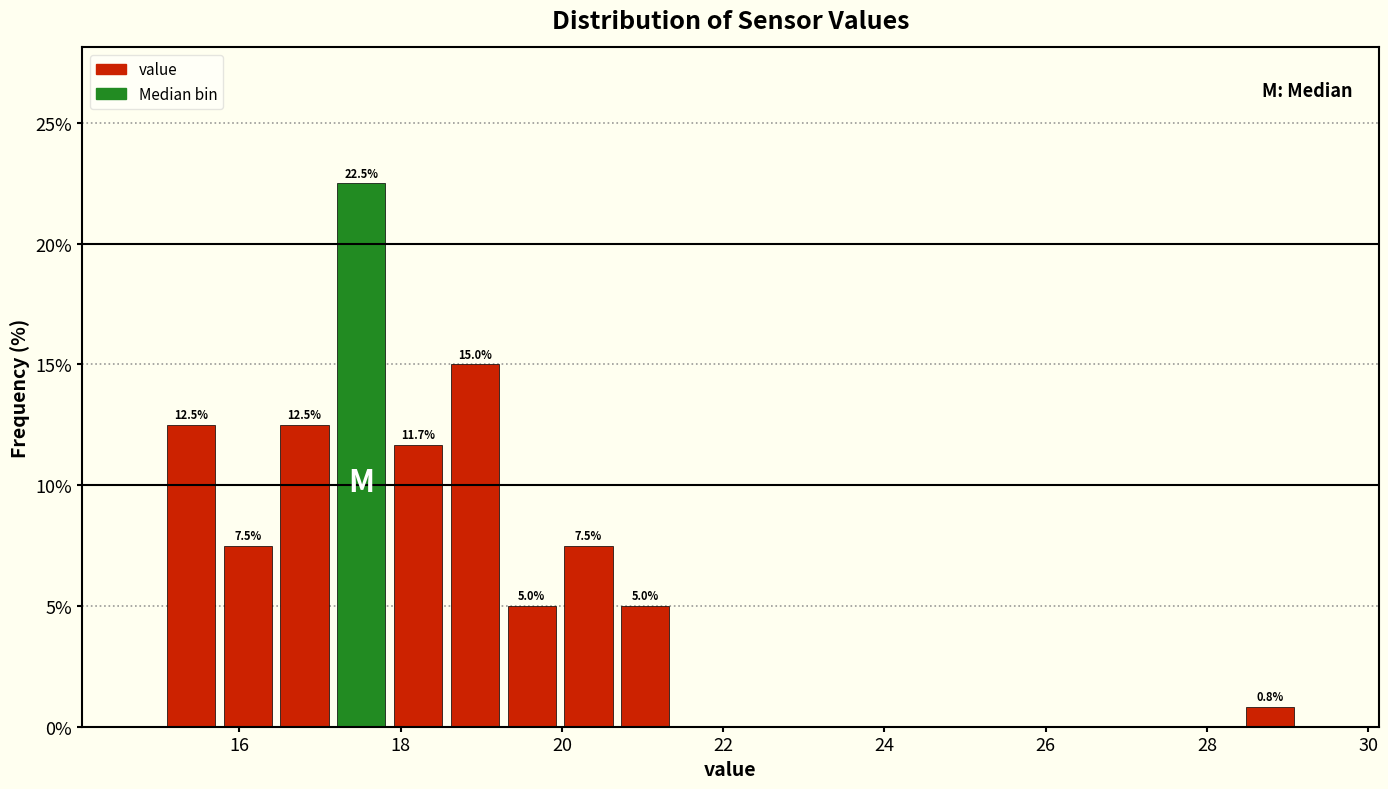

Around what value on the x-axis is the tallest bar? Give the approximate position of its centre, as read against the axis.

17.6